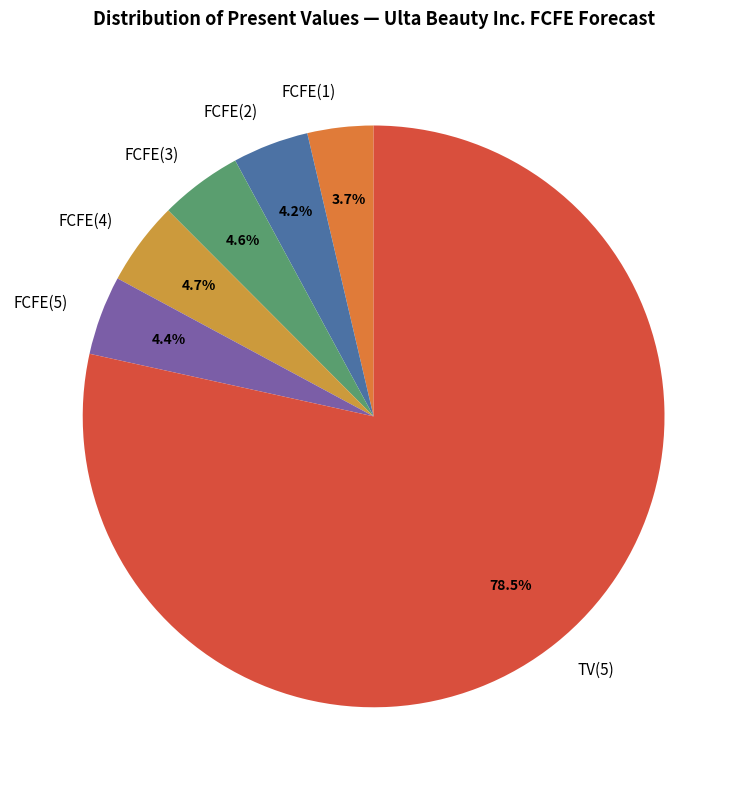

Does FCFE(3) represent more than half of the total?

No